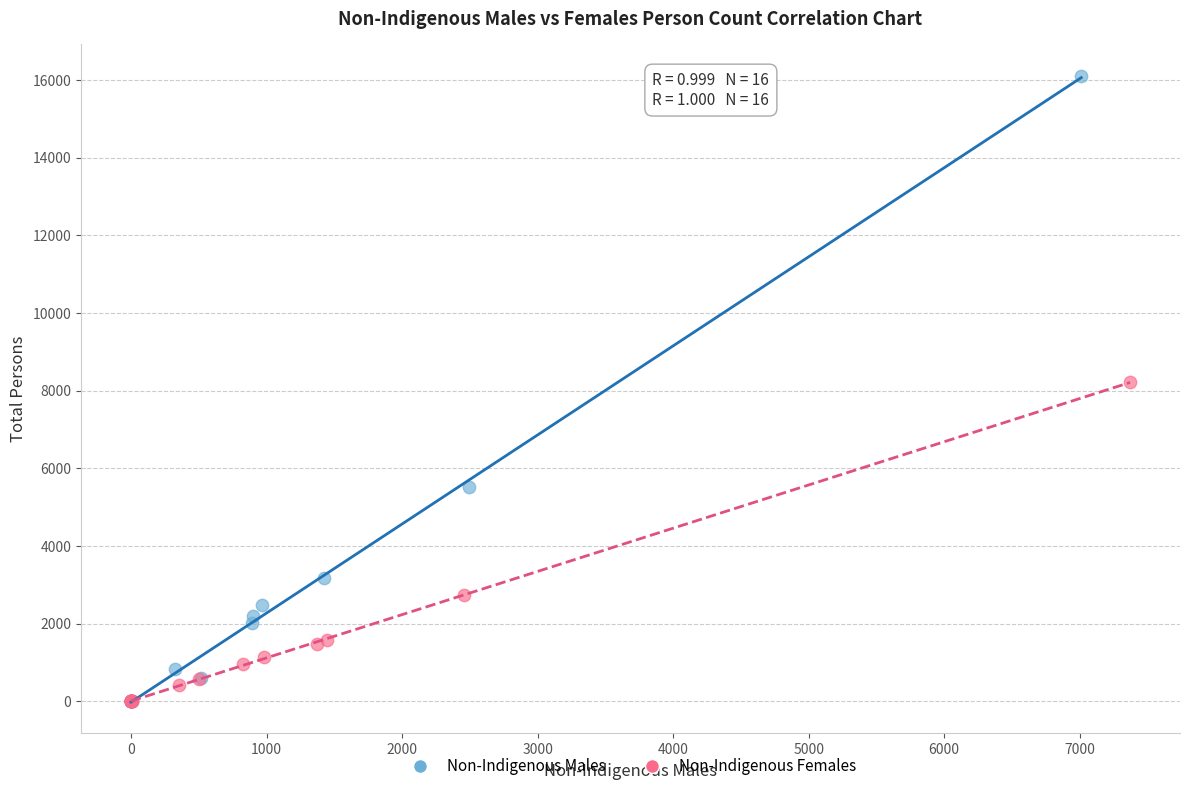

Which series contains the highest Y value?

Non-Indigenous Males